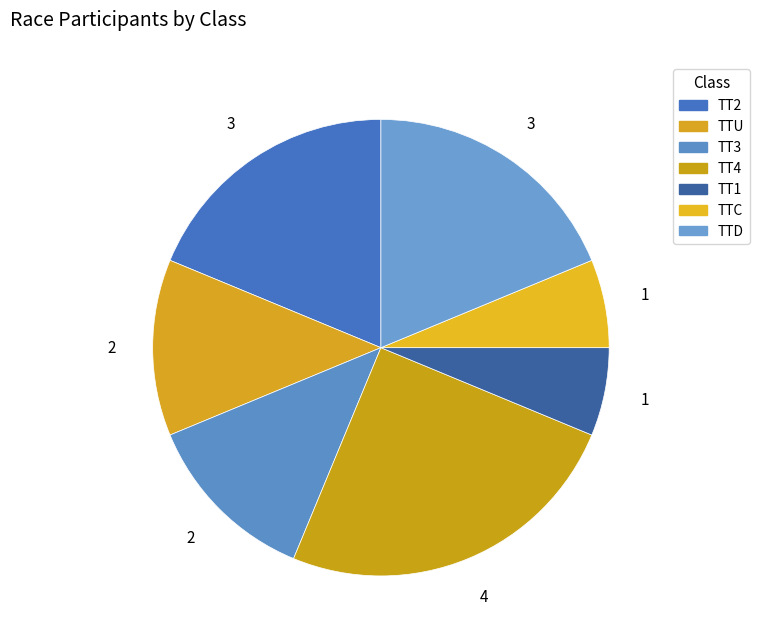

To the nearest percent, what is the difference between the largest and smallest slice percentages?

19%